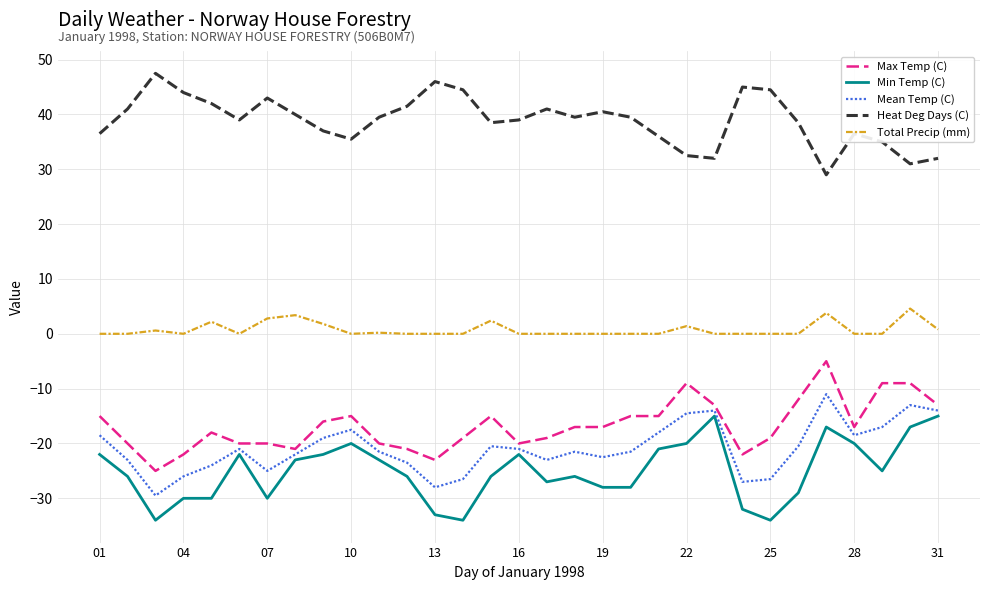

True or false: Total Precip (mm) and Heat Deg Days (C) cross at least once.

False